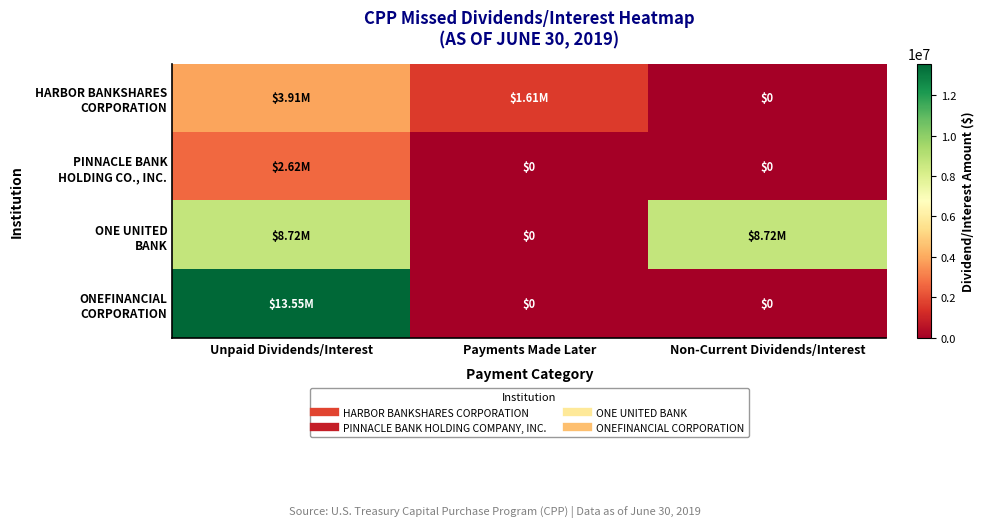

What is the average value of the PINNACLE BANK HOLDING CO., INC. series?

871840.0